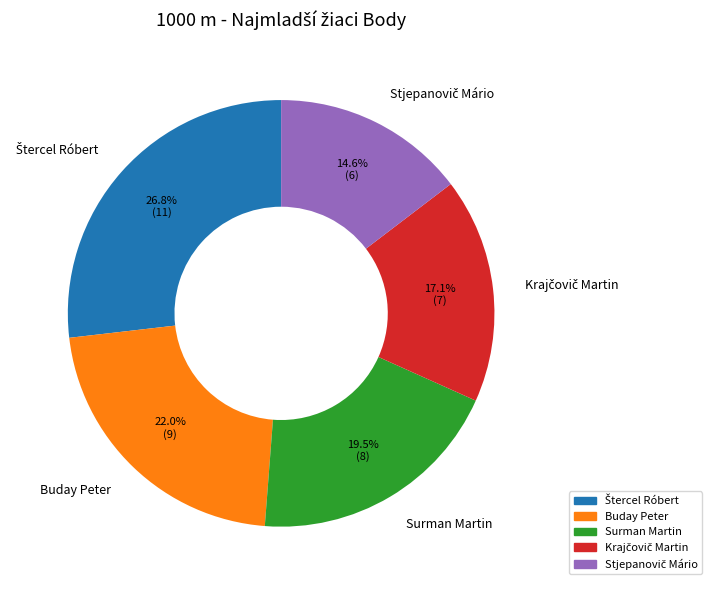

Is there a majority slice in this chart?

No